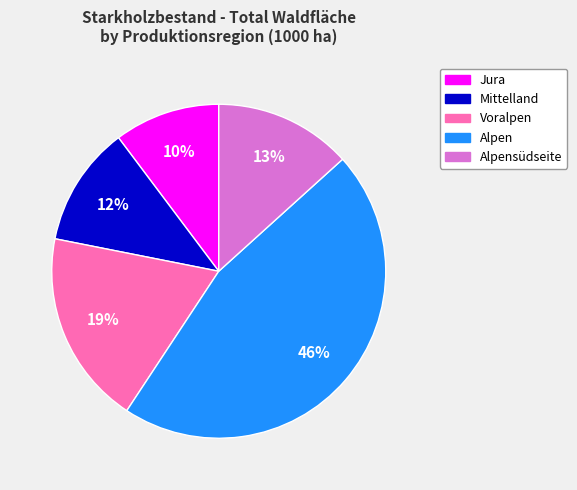

How many slices are in this pie chart?

5